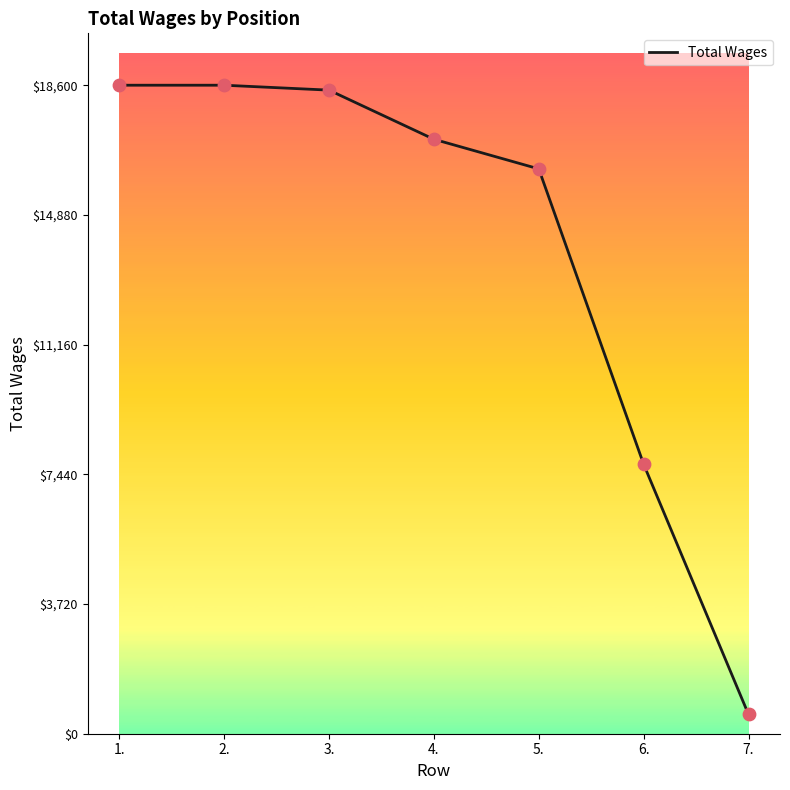

Approximately how many times larger is the value at 2. compared to 5.?

1.1